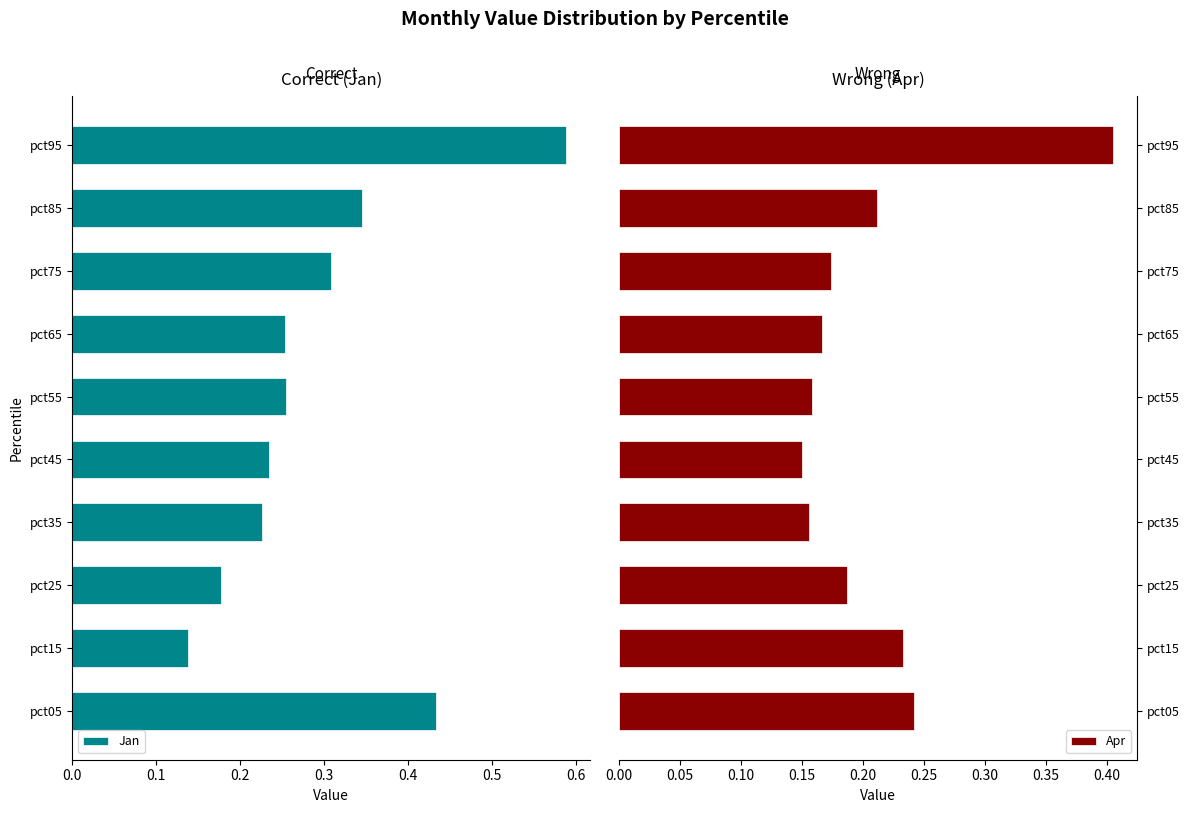

Count the Apr values in the range 0 to 1.

10